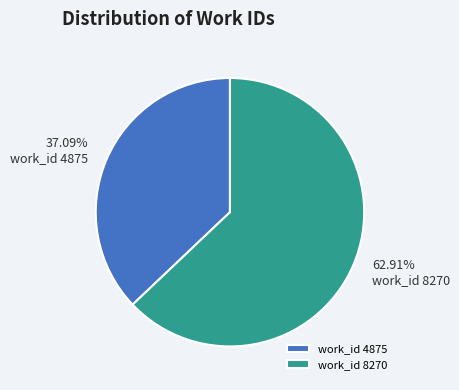

To the nearest percent, what portion does work_id 4875 represent?

37%